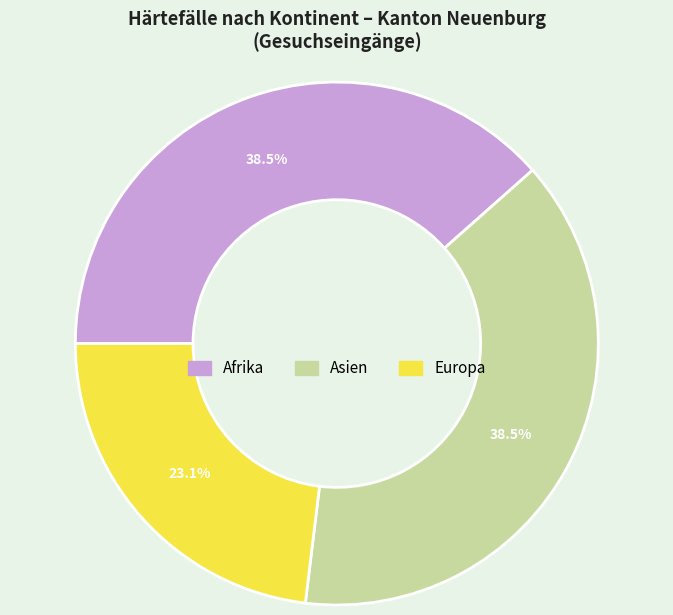

Combined, what portion of the pie is Europa and Asien?

61.5%